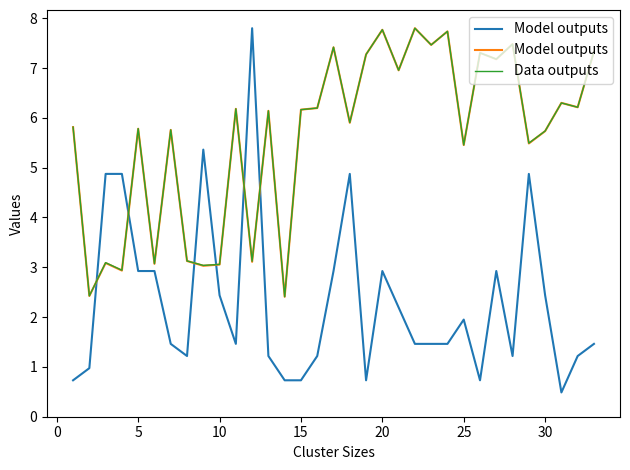

In Model outputs, how many points are higher than both neighbors (excluding endpoints)?

12